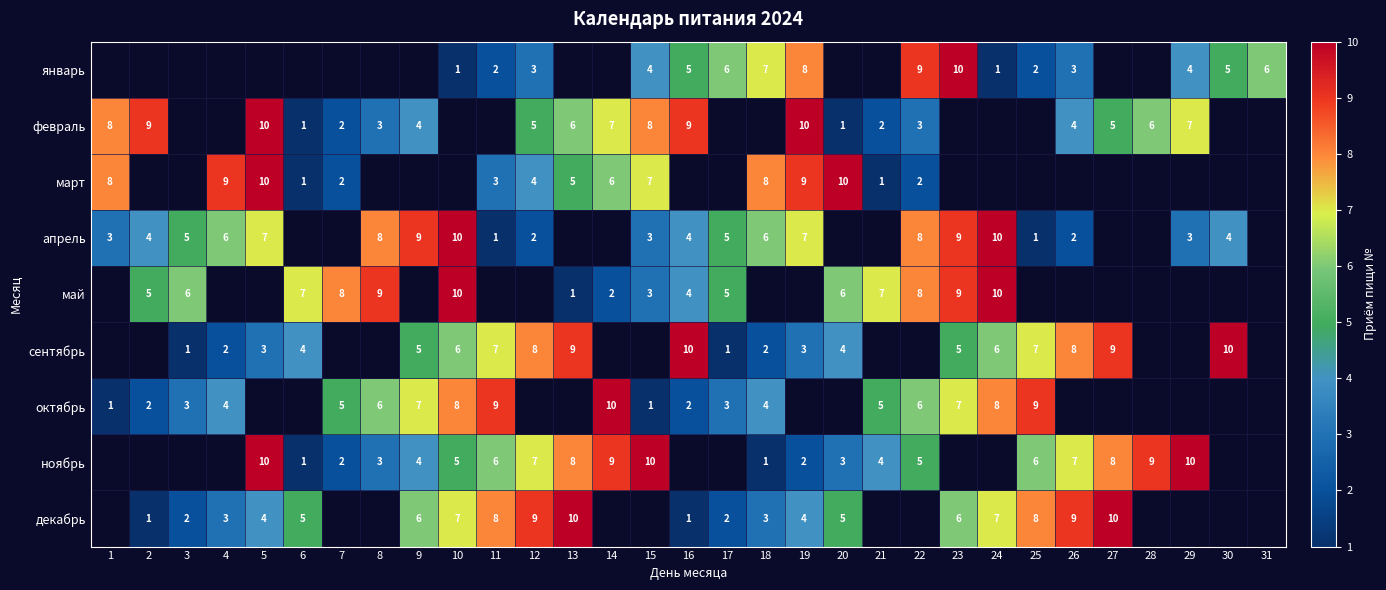

The февраль series shows 10 at 5. True or false?

True